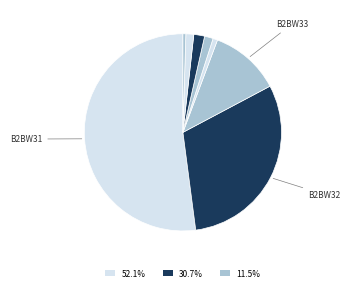

How many segments does this pie chart have?

8